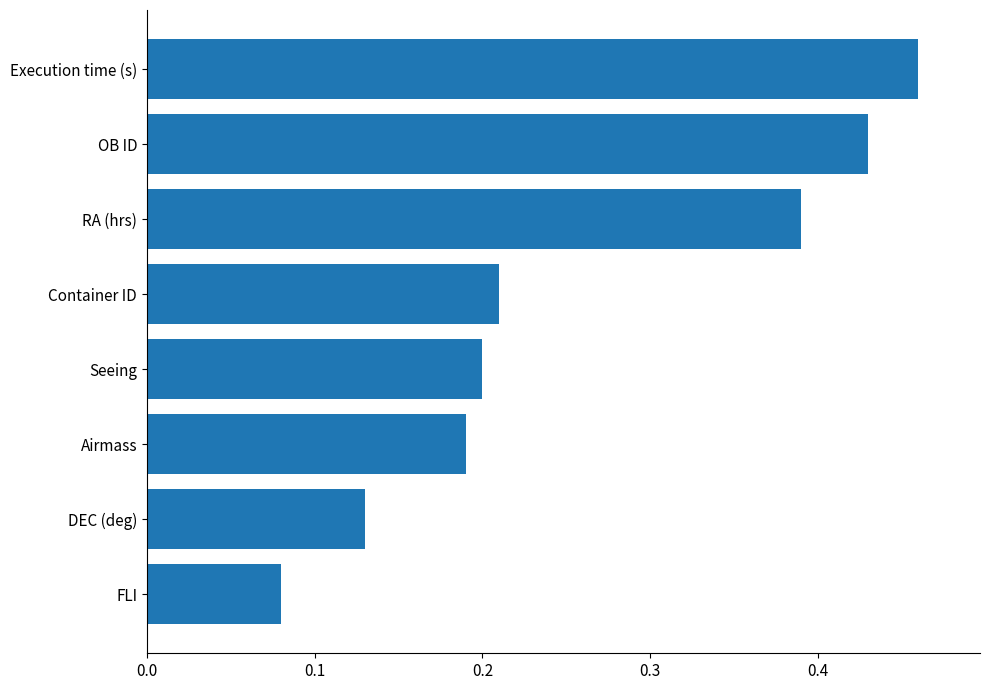

What is the average value?

0.3